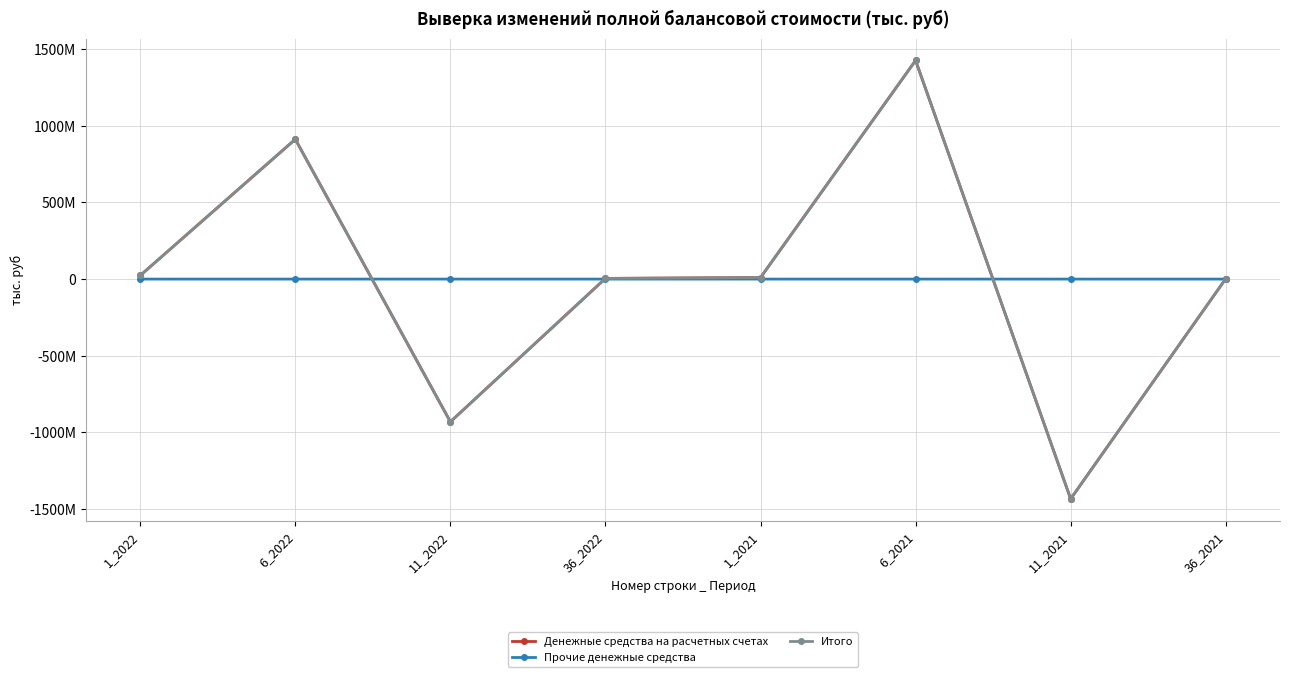

The Прочие денежные средства series shows 540.6 at 36_2021. True or false?

False